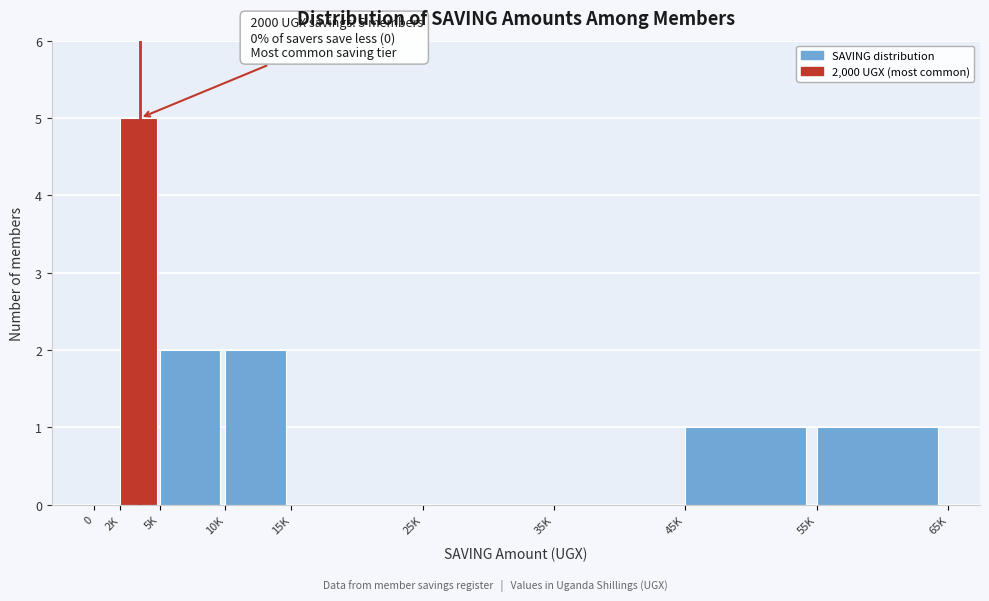

Reading left to right, list all the values displayed in this chart.

0=0	2K=5	5K=2	10K=2	15K=0	25K=0	35K=0	45K=1	55K=1